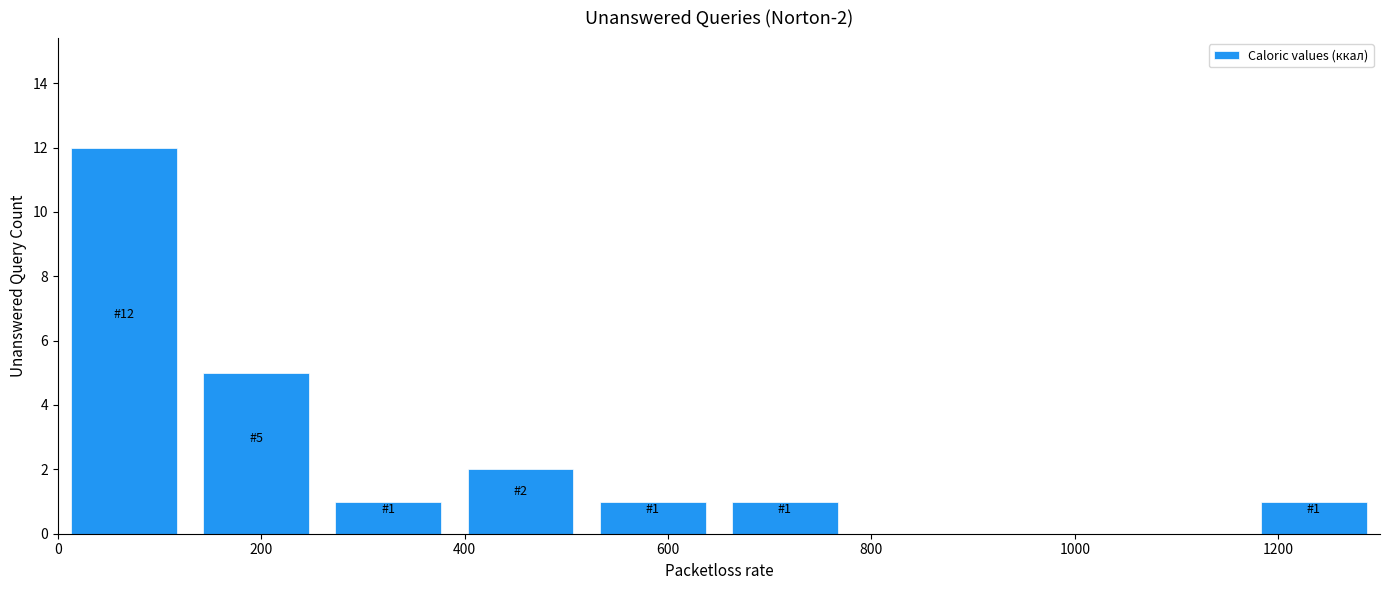

Over which range of the x-axis is the bar tallest?

0 to 130